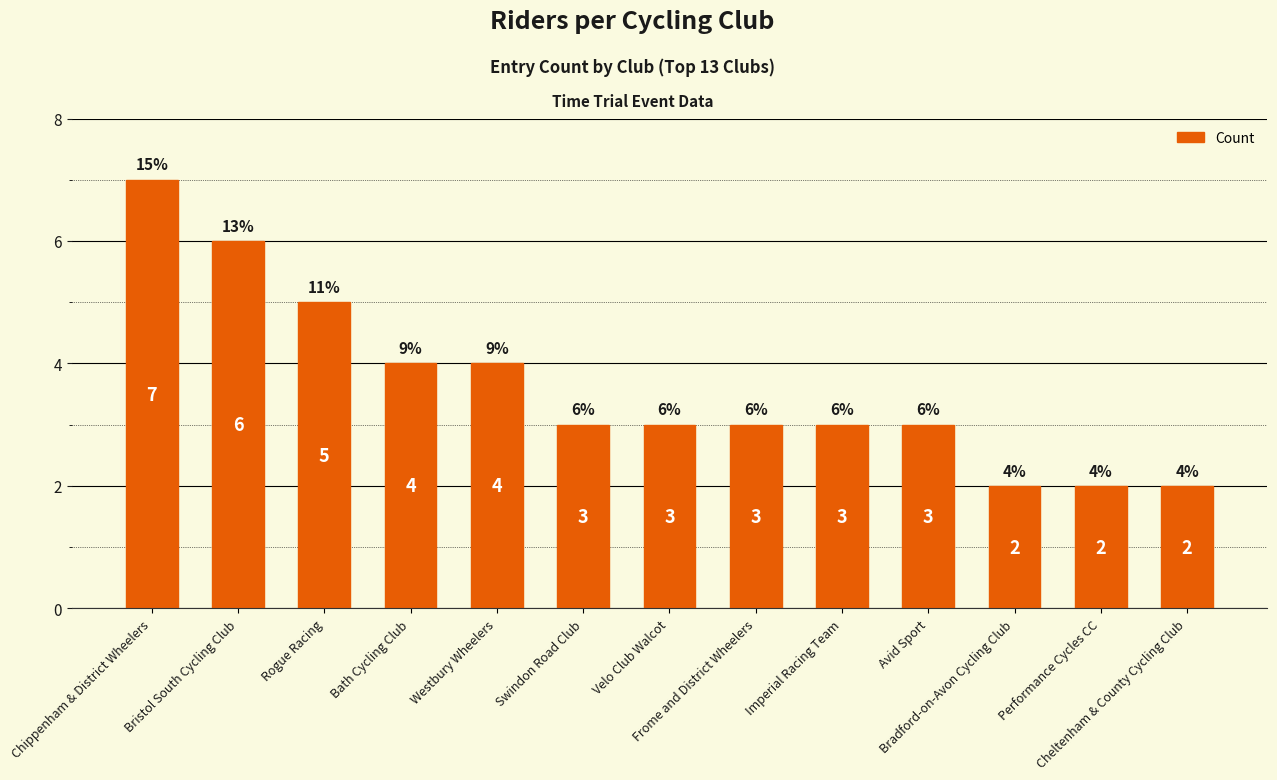

How many bars are there in total?

13